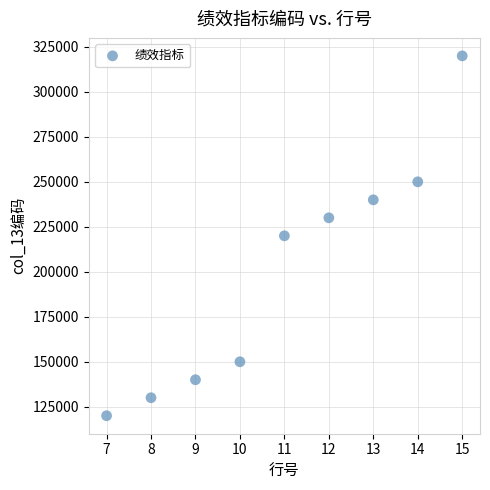

What is the average X value?

11